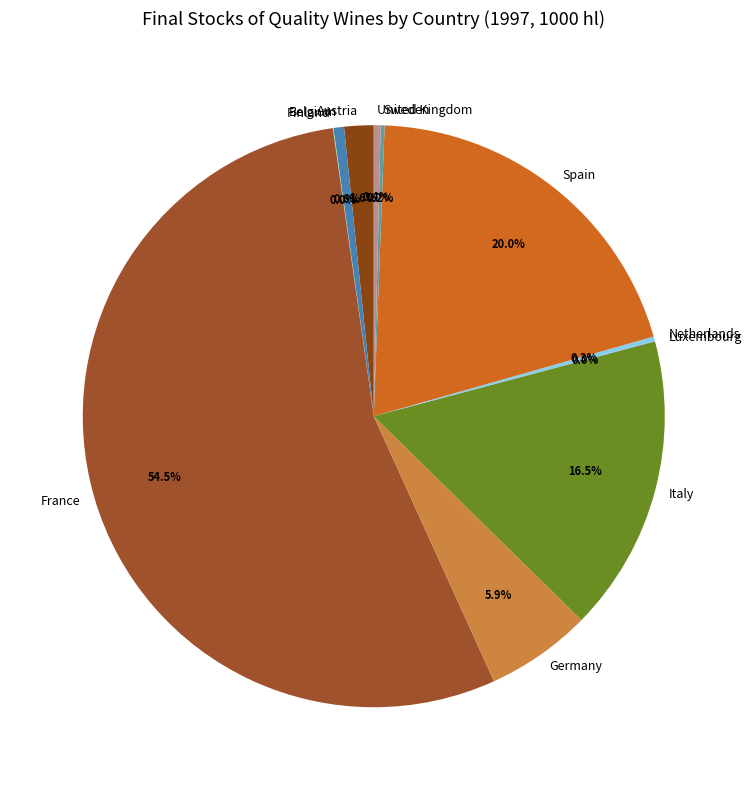

Which category has the biggest portion of the pie?

France